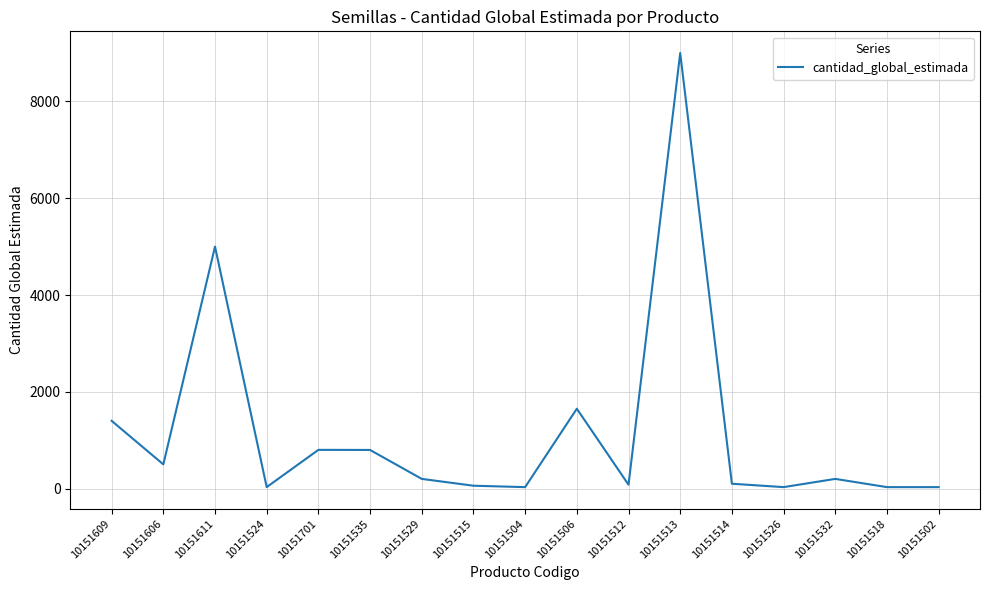

The value at 10151518 is 30. True or false?

True